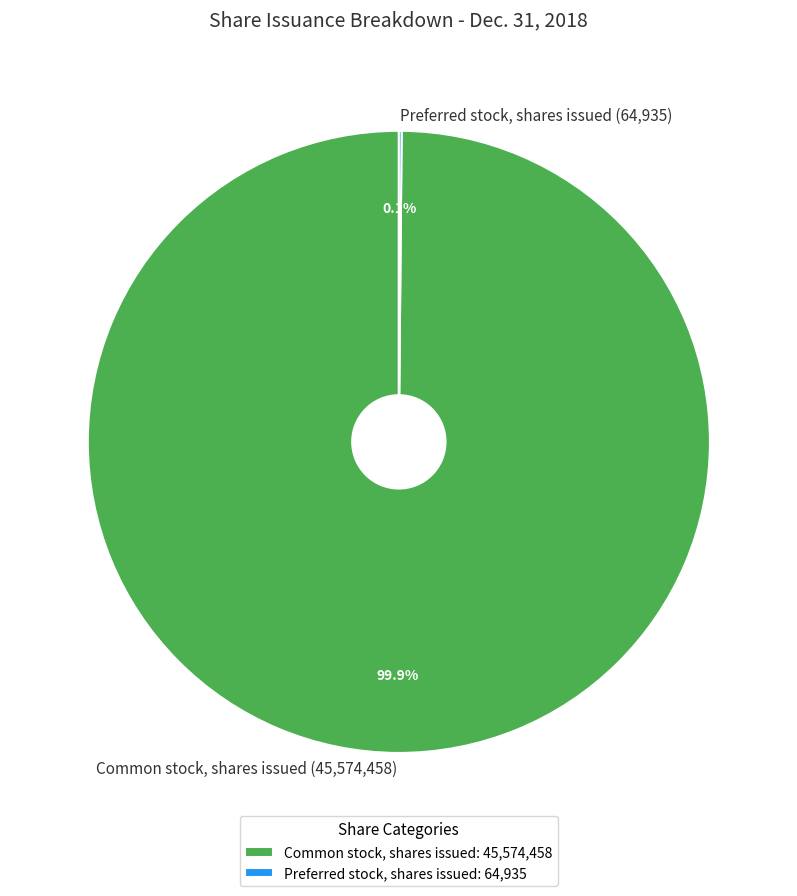

To the nearest percent, what is the difference between the largest and smallest slice percentages?

100%